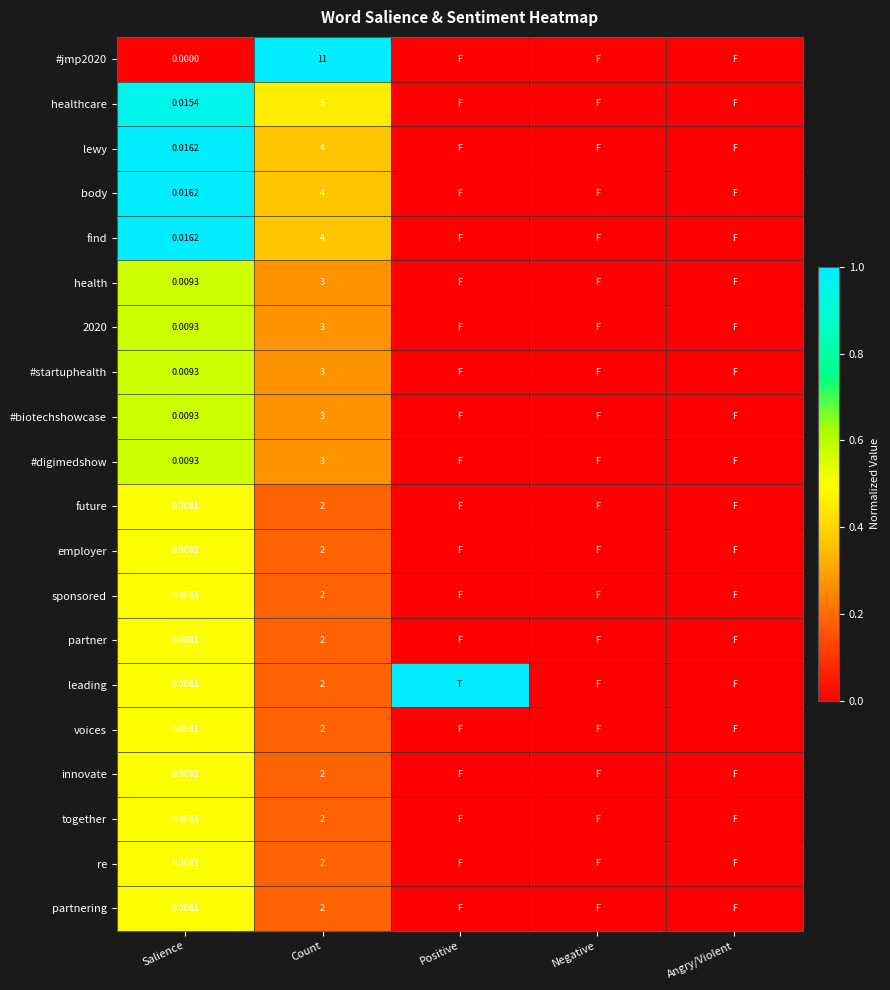

The value of healthcare at Salience is 0.5. True or false?

False